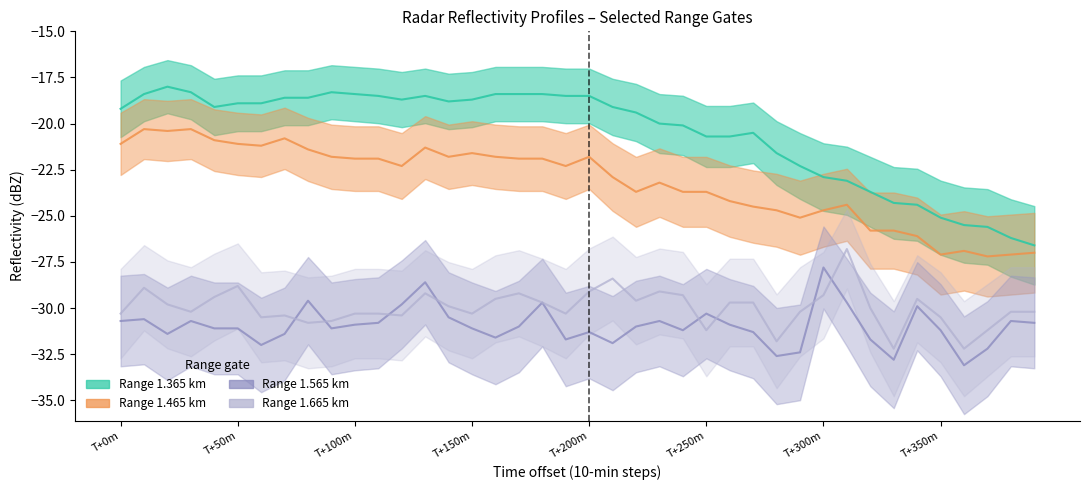

Which category has the lowest value across all series?

36